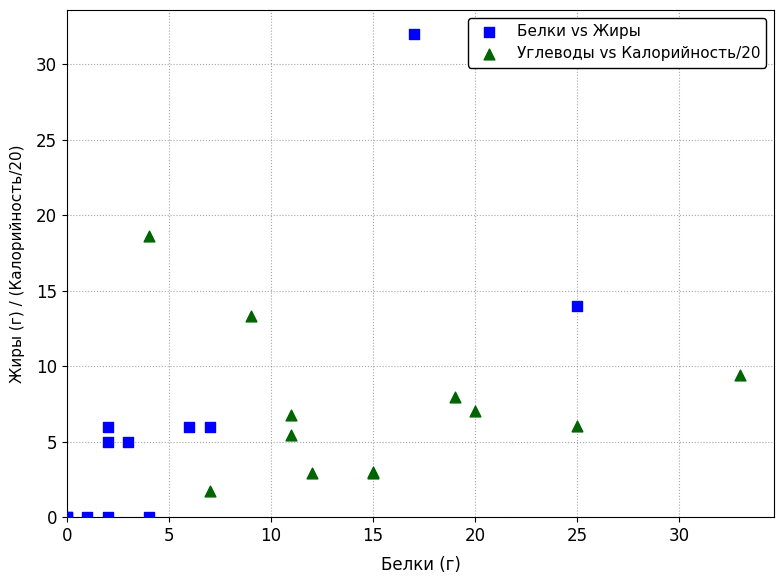

Which series reaches the minimum Y coordinate?

Белки vs Жиры